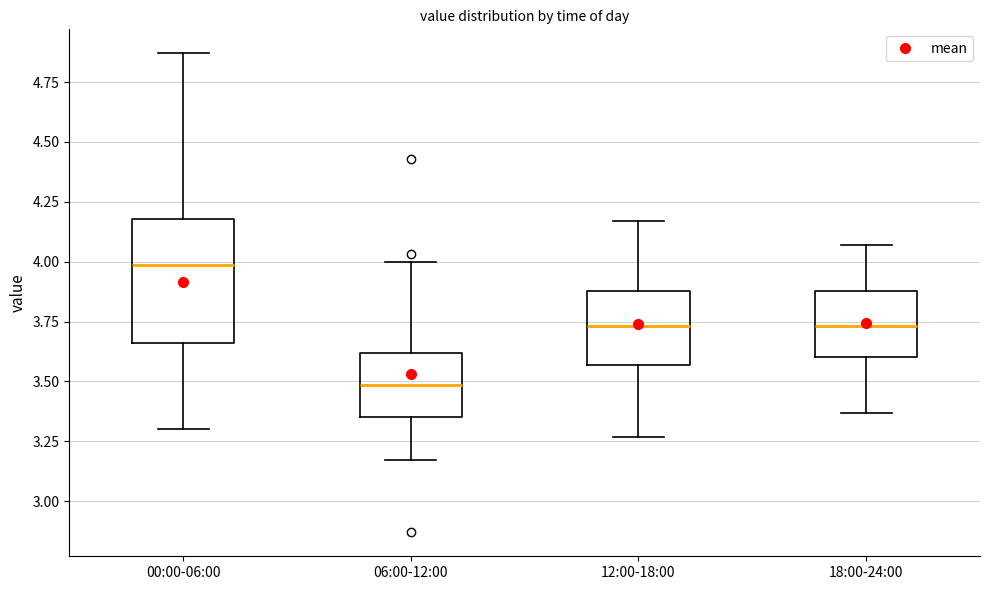

Where is the lower edge of the box for 00:00-06:00 on the y-axis? The values are not printed on the chart, so give them approximately, as read against the axis.

3.65